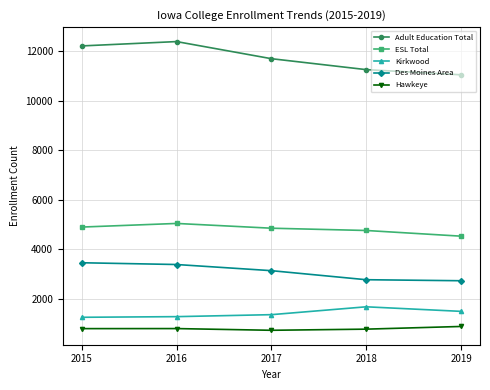

At 2016, list the series in order from largest to smallest.

Adult Education Total, ESL Total, Des Moines Area, Kirkwood, Hawkeye